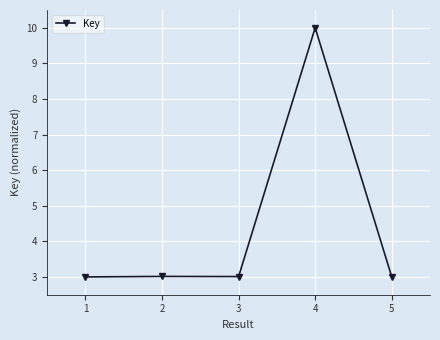

The value at 1 is 0.9. True or false?

False